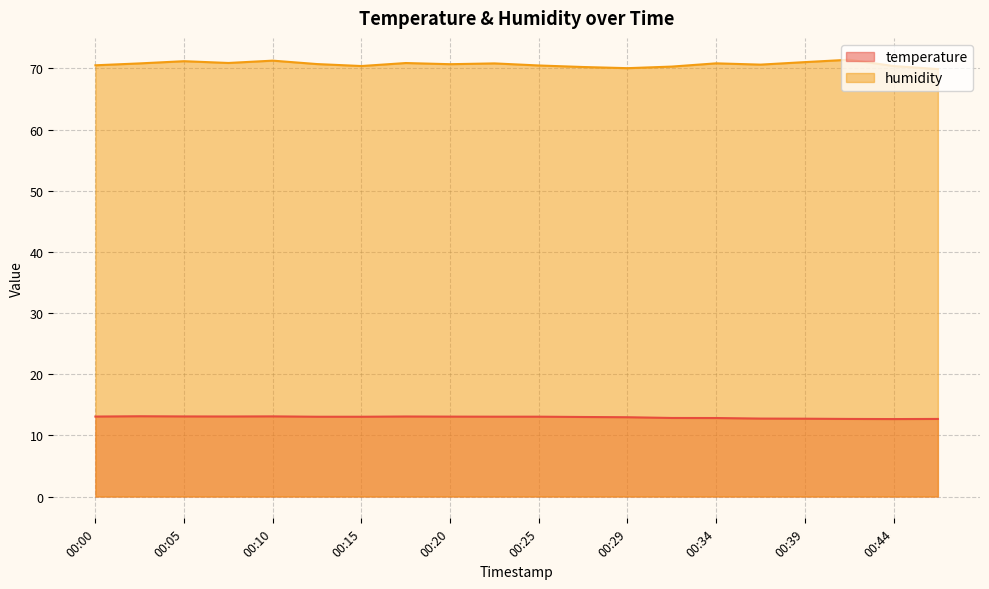

What is the difference between the temperature values at 00:05 and 00:29?

0.1